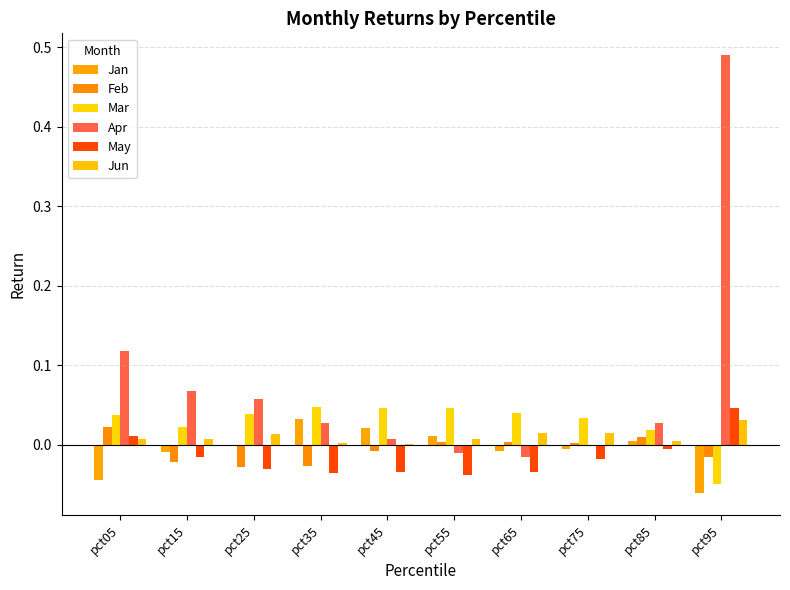

List the labels in order of Mar value, smallest first.

pct95, pct85, pct15, pct75, pct05, pct25, pct65, pct45, pct55, pct35